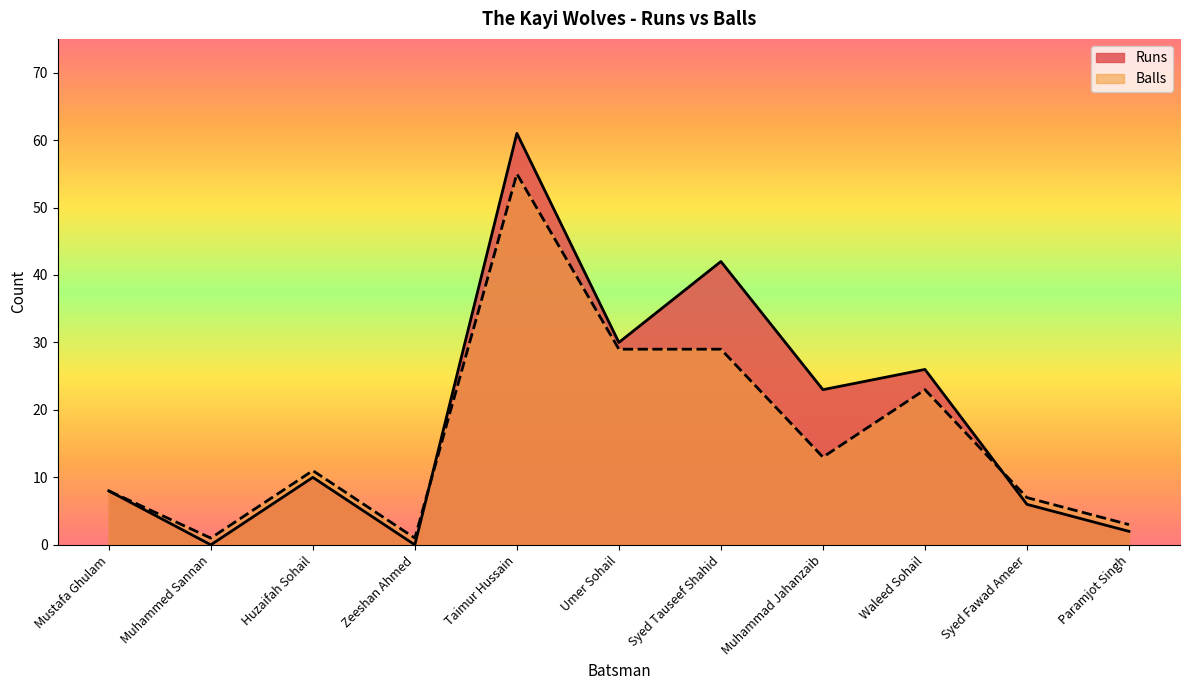

How many interior local peaks does the Runs series have?

4